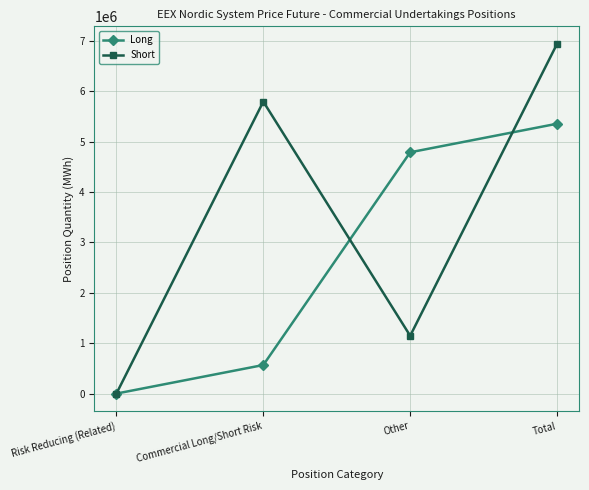

Which series has the largest total across all categories?

Short